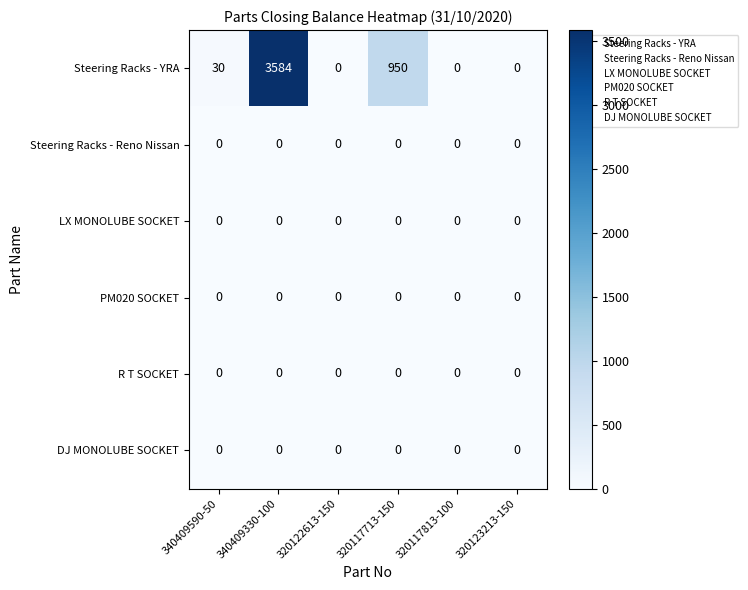

True or false: Steering Racks - YRA has a value of 2421 at 340409330-100.

False